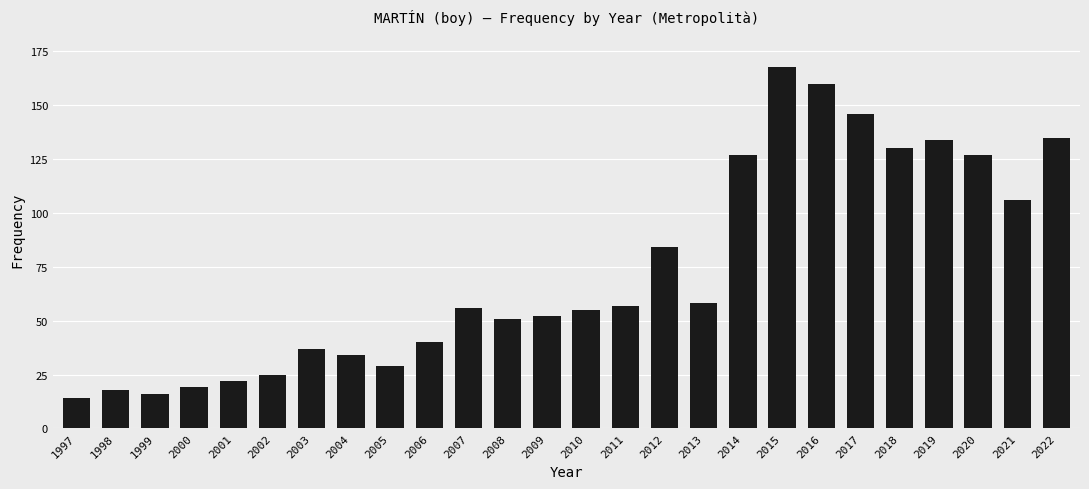

Reading left to right, list all the values displayed in this chart.

1997=14	1998=18	1999=16	2000=19	2001=22	2002=25	2003=37	2004=34	2005=29	2006=40	2007=56	2008=51	2009=52	2010=55	2011=57	2012=84	2013=58	2014=127	2015=168	2016=160	2017=146	2018=130	2019=134	2020=127	2021=106	2022=135